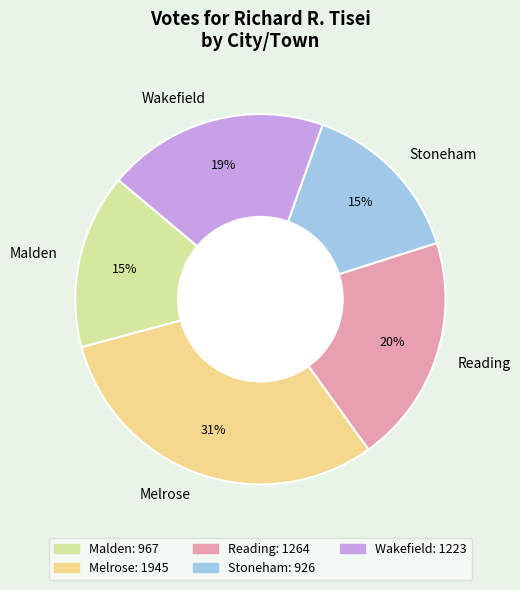

To the nearest percent, what is the average slice percentage?

20%